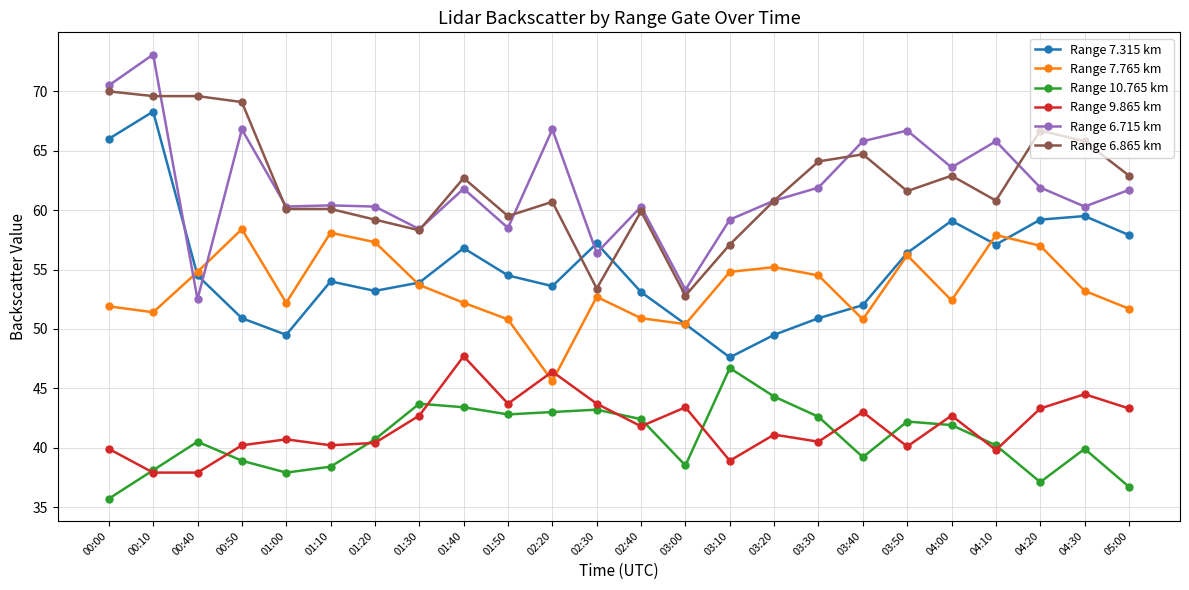

How many values in the Range 6.865 km series are below 61?

12